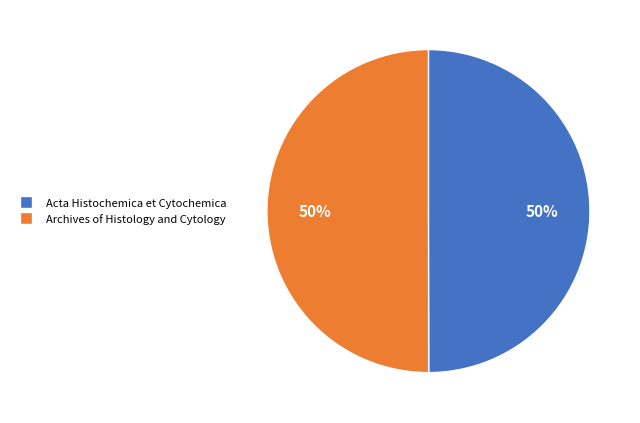

The Acta Histochemica et Cytochemica slice represents 42% of the pie. True or false?

False